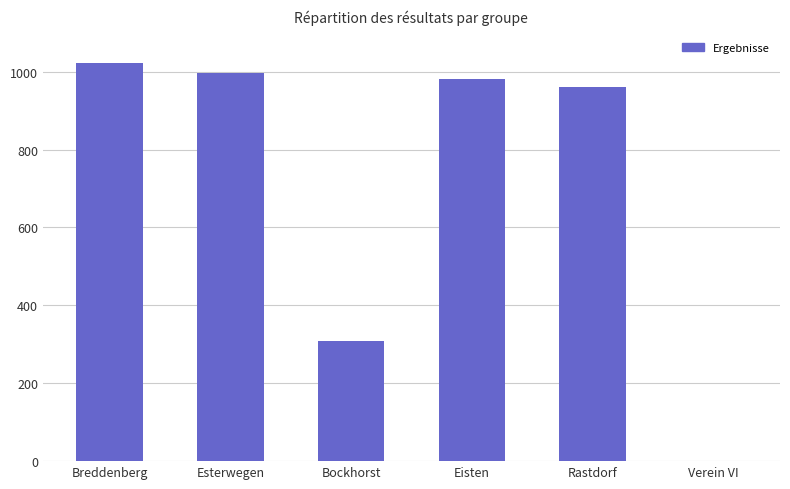

The value at Eisten is 456. True or false?

False